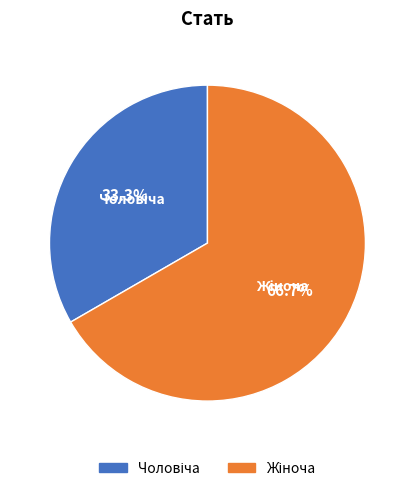

How many slices are in this pie chart?

2